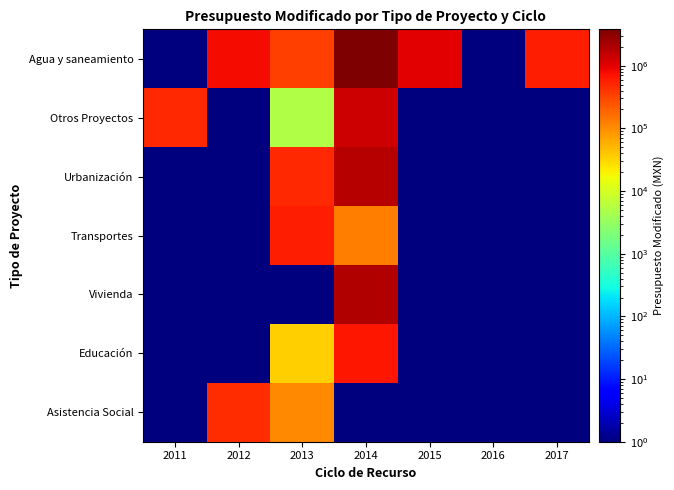

What is the total value across all series at 2014?

9653982.5